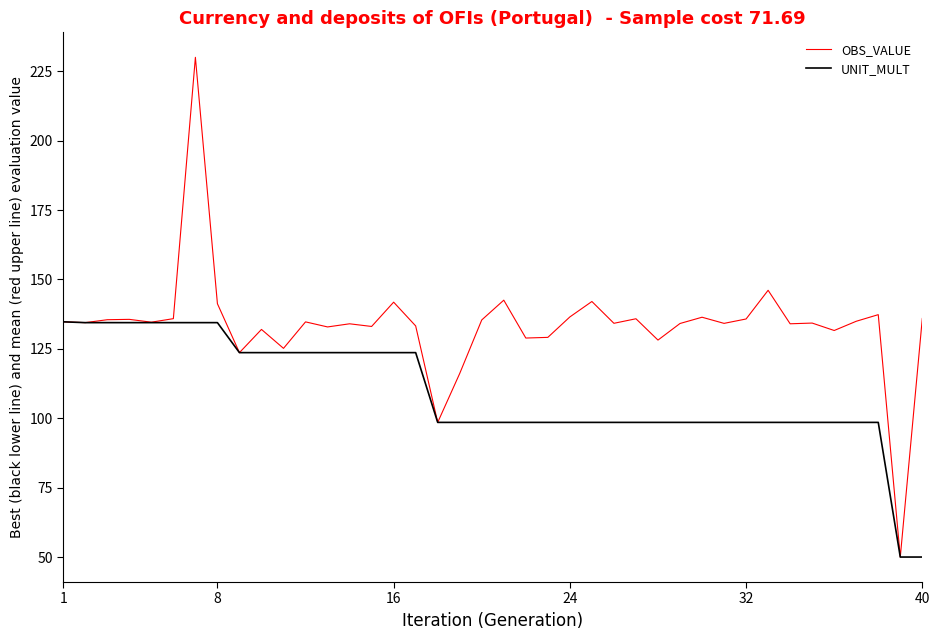

Which series has the largest total across all categories?

OBS_VALUE